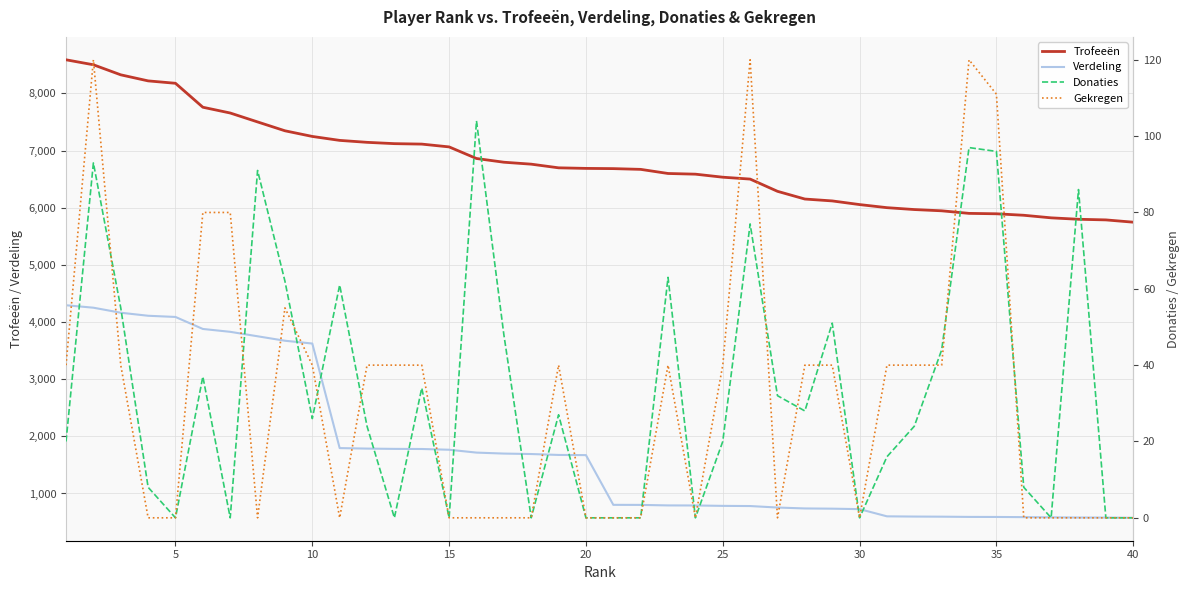

True or false: Trofeeën and Verdeling intersect in this chart.

False